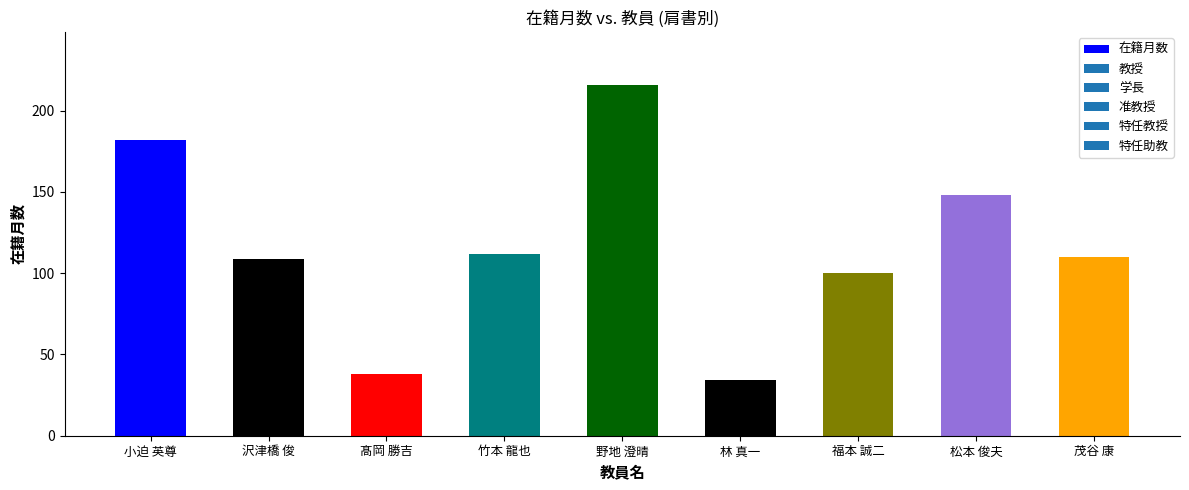

Reading left to right, extract all data points from this chart.

小迫 英尊=182	沢津橋 俊=109	髙岡 勝吉=38	竹本 龍也=112	野地 澄晴=216	林 真一=34	福本 誠二=100	松本 俊夫=148	茂谷 康=110